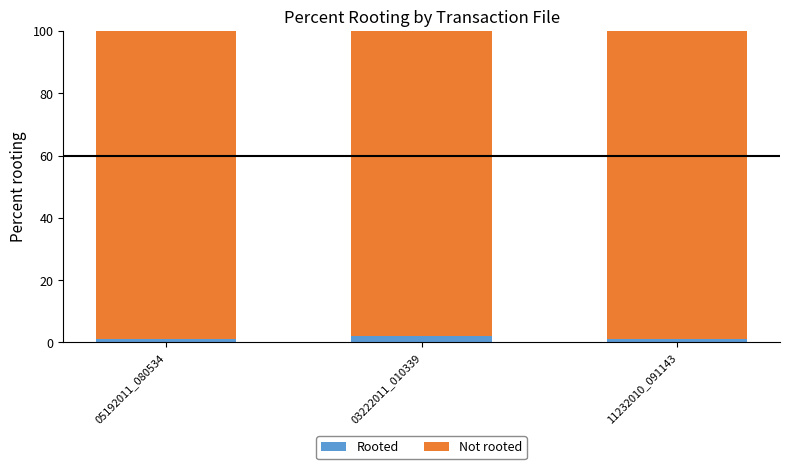

What is the sum of all Rooted values?

4